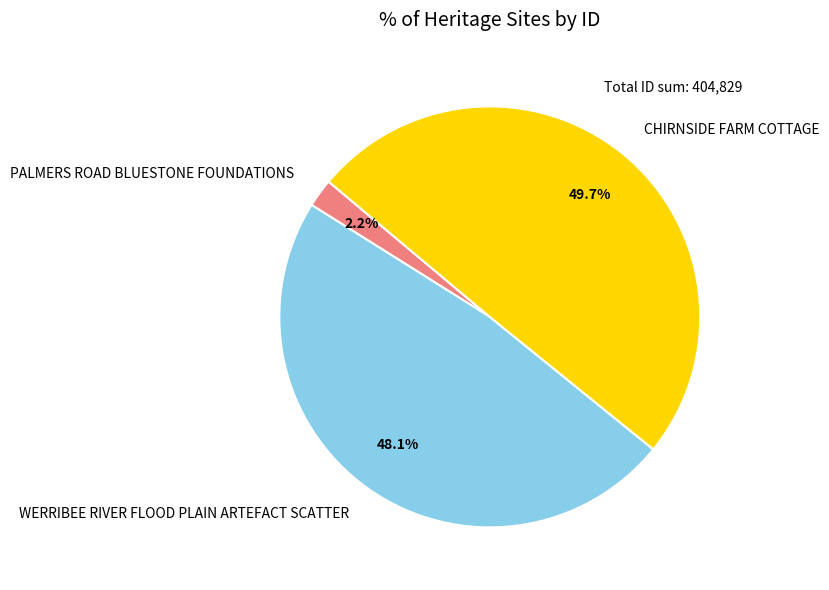

To the nearest percent, what percentage of the pie is CHIRNSIDE FARM COTTAGE?

50%